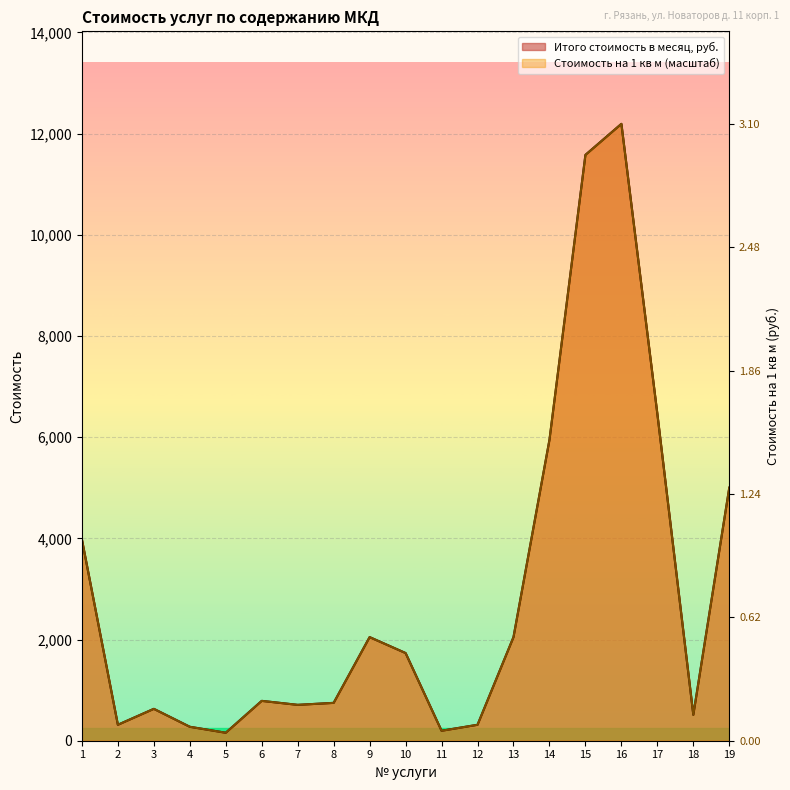

Reading left to right, list all the values displayed in this chart.

Итого стоимость в месяц, руб.: 1=3977.9	2=315.1	3=630.2	4=275.7	5=157.5	6=787.7	7=708.9	8=748.3	9=2048.0	10=1732.9	11=196.9	12=315.1	13=2048.0	14=5947.1	15=11579.2	16=12191.9	17=6459.1	18=512.0	19=5001.9
Стоимость на 1 кв м общ. пл.: 1=3977.3	2=315.0	3=630.1	4=275.7	5=157.5	6=787.6	7=708.8	8=748.2	9=2047.7	10=1732.7	11=196.9	12=315.0	13=2047.7	14=5946.3	15=11577.6	16=12191.9	17=6458.3	18=511.9	19=5001.2